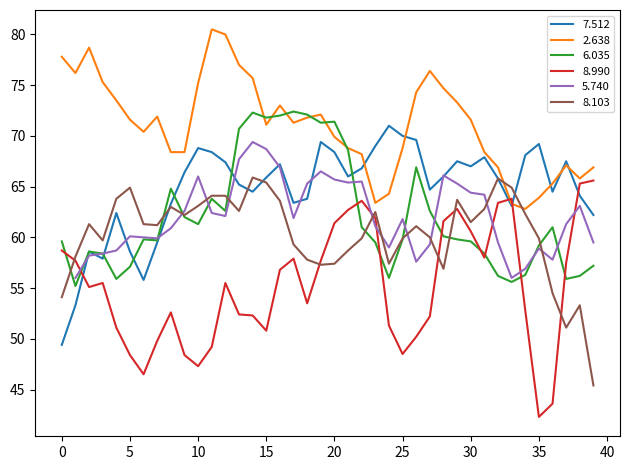

Is it true that 6.035 equals 61.3 at 10?

True